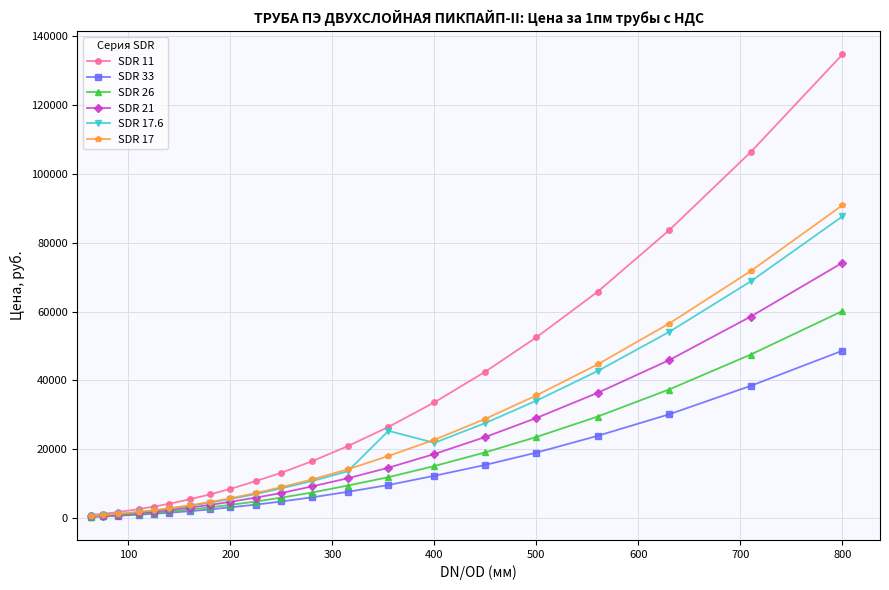

What is the average value of the SDR 33 series?

11052.4